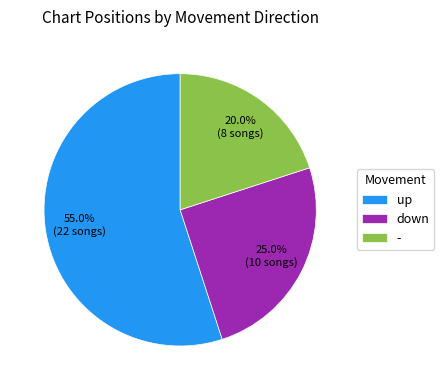

Which slice is the largest?

up